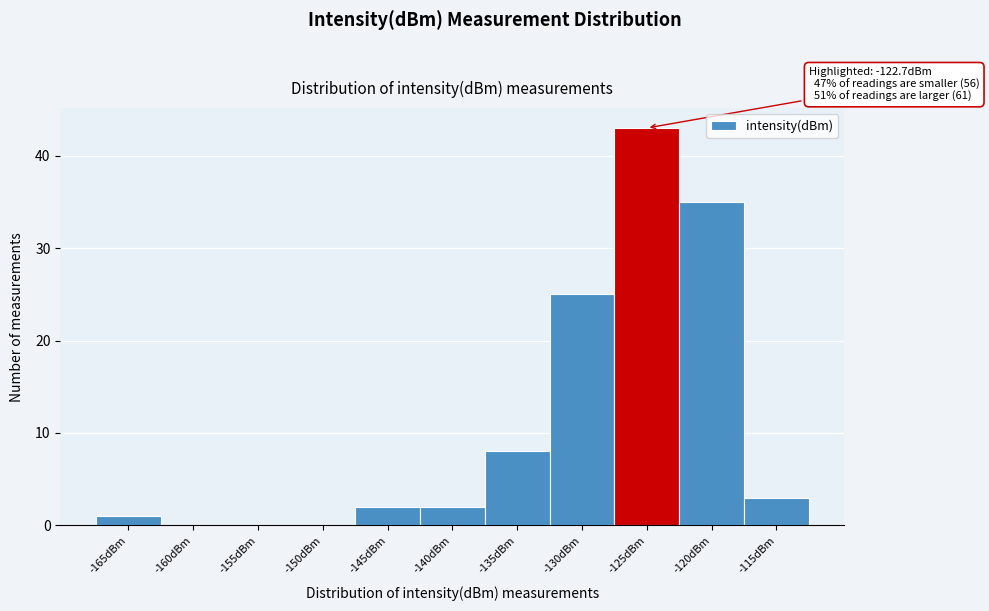

Reading left to right, extract all data points from this chart.

-165dBm=1	-160dBm=0	-155dBm=0	-150dBm=0	-145dBm=2	-140dBm=2	-135dBm=8	-130dBm=25	-125dBm=43	-120dBm=35	-115dBm=3